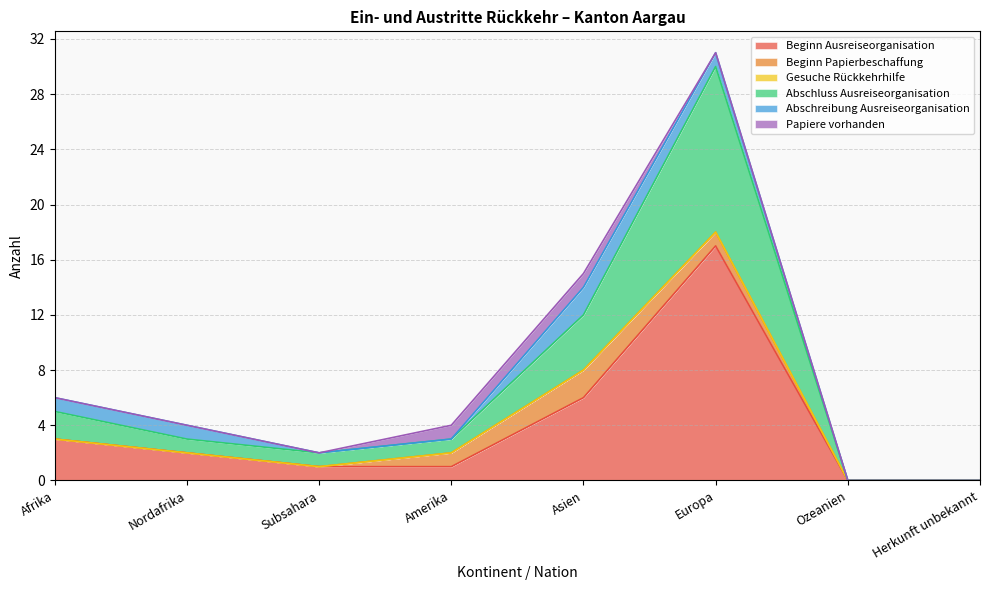

True or false: Beginn Ausreiseorganisation and Abschluss Ausreiseorganisation intersect in this chart.

False